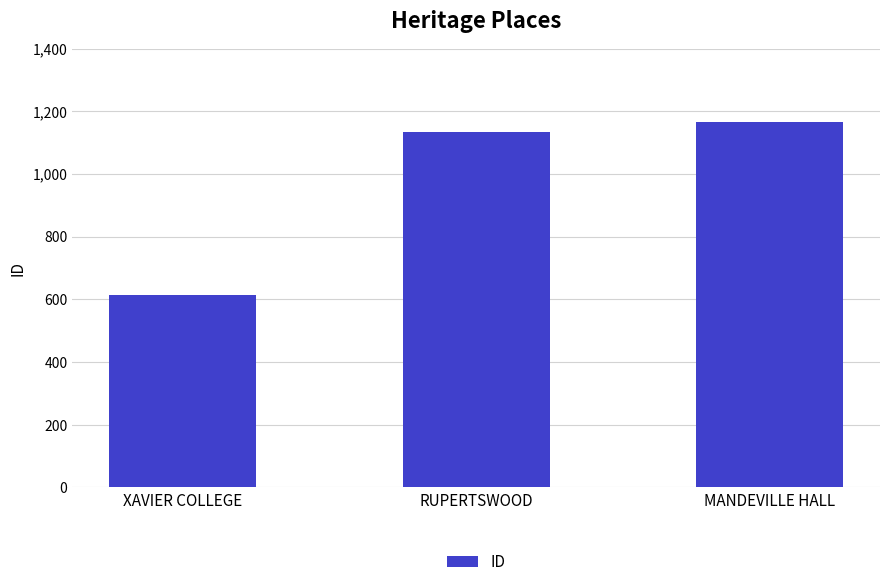

What is the approximate value at MANDEVILLE HALL?

1165